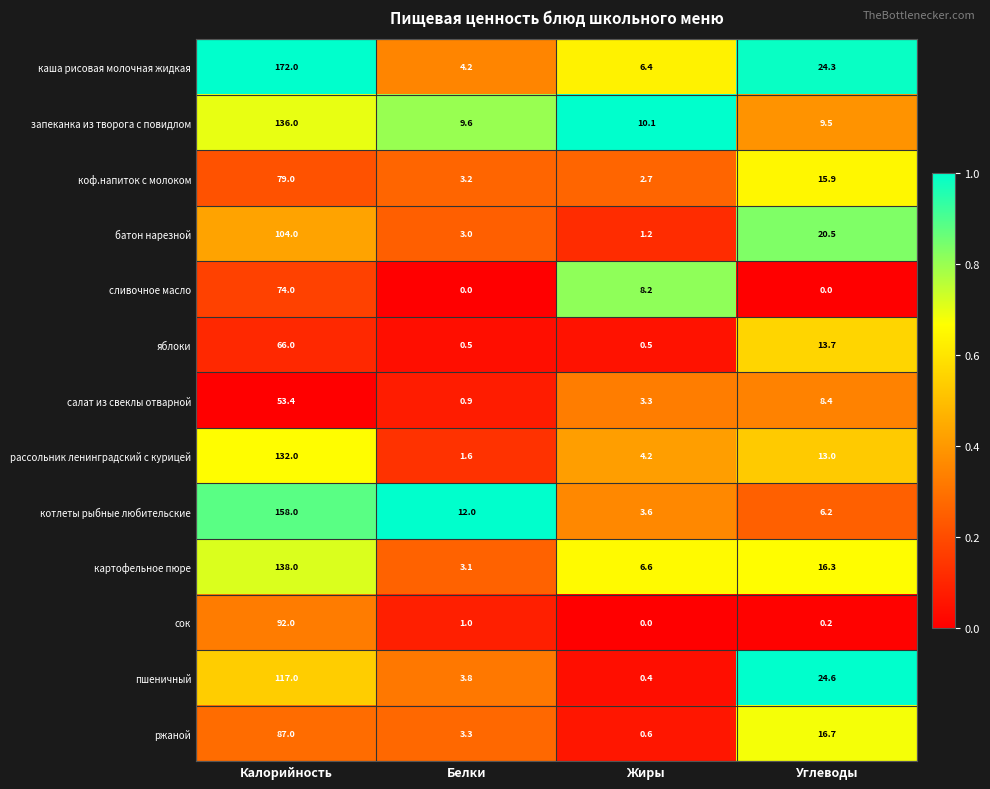

What is the greatest value displayed?

172.0